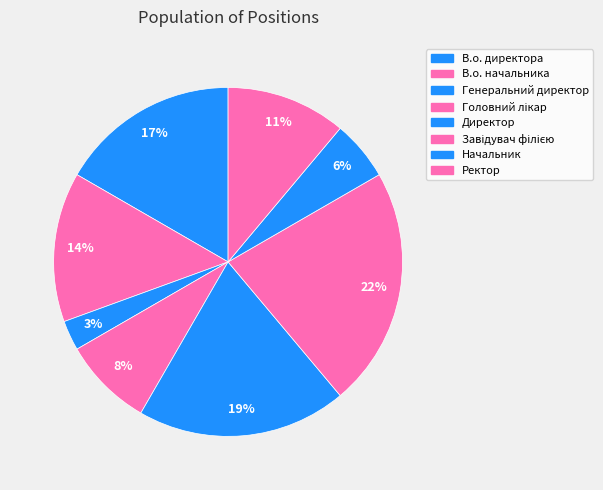

Is it true that Начальник is 6% of the pie?

True